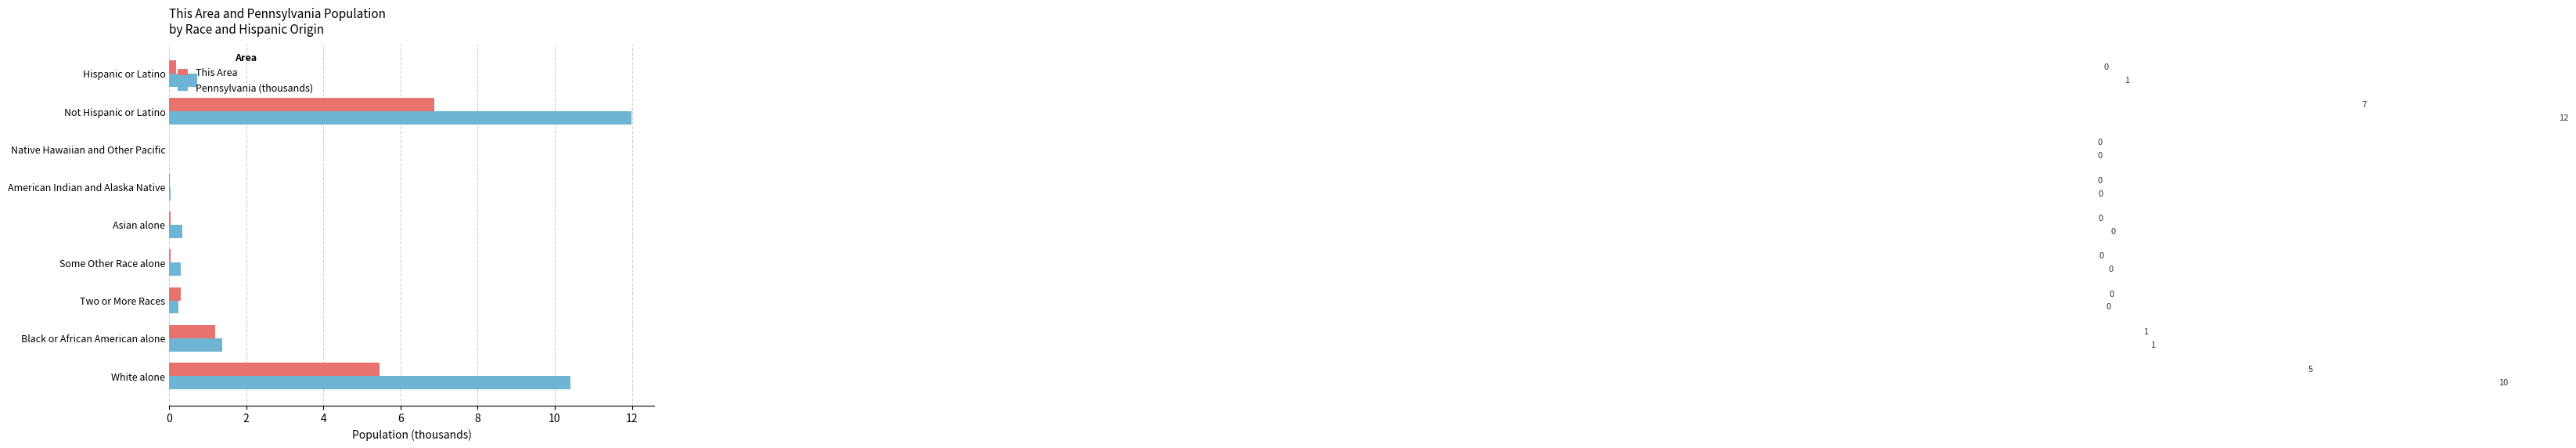

At which category is the sum across all series the highest?

Not Hispanic or Latino